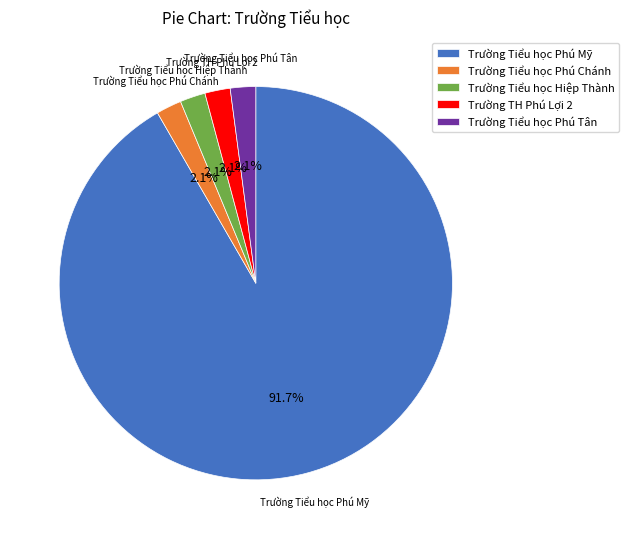

Which category has the biggest portion of the pie?

Trường Tiểu học Phú Mỹ